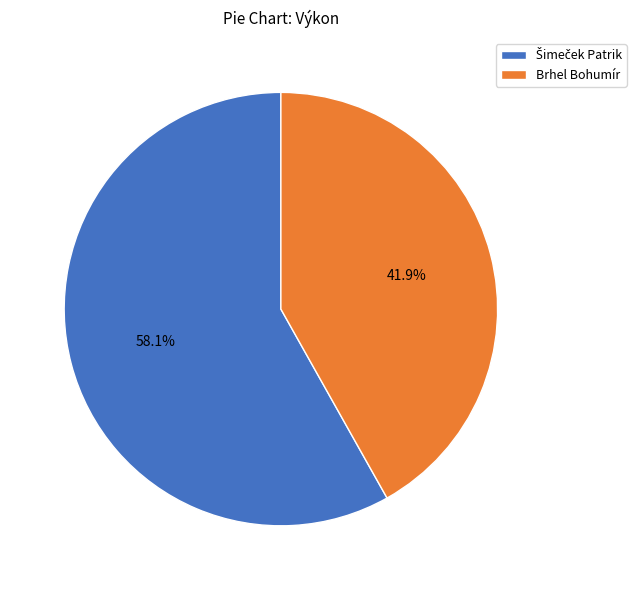

How many slices are in this pie chart?

2